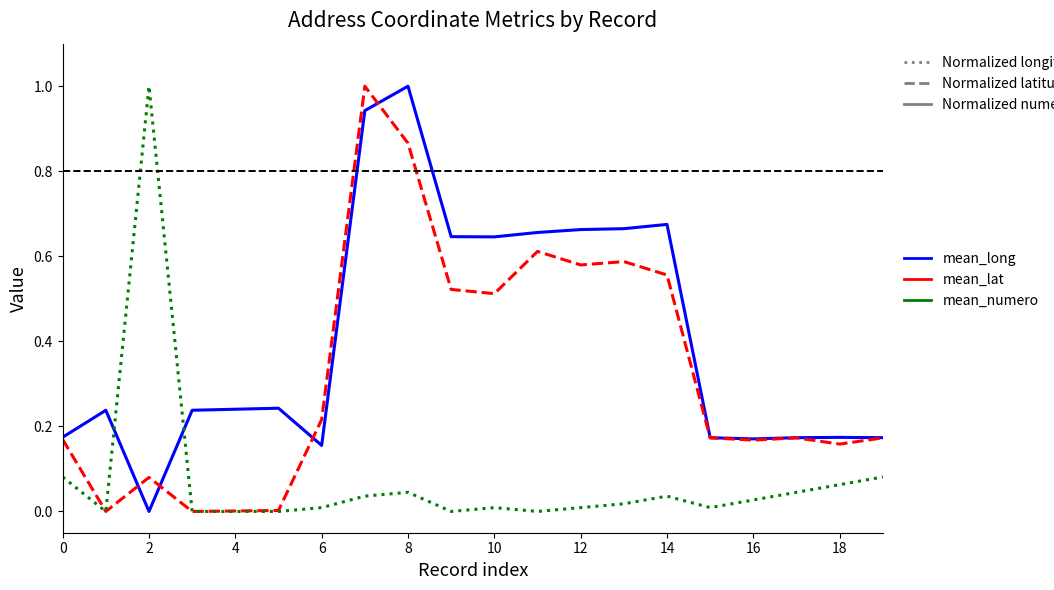

What is the greatest value displayed?

1.0